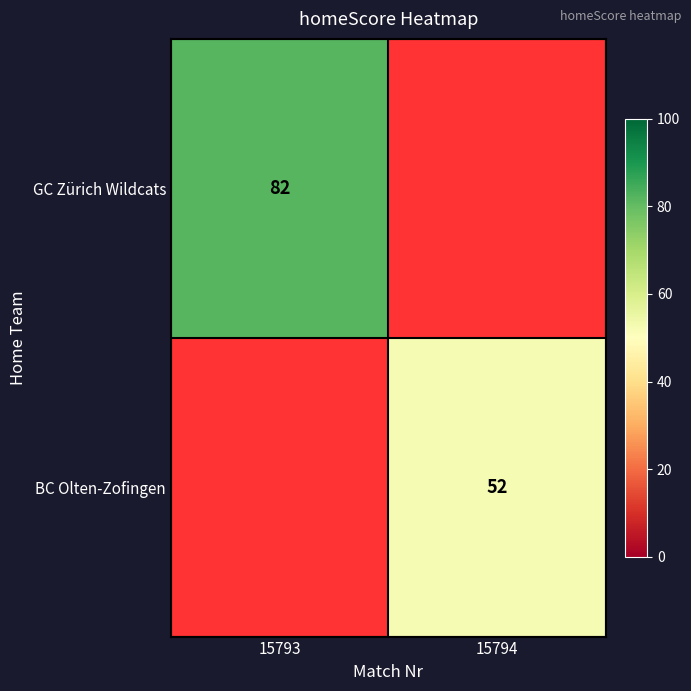

The value of BC Olten-Zofingen at 15794 is 52. True or false?

True